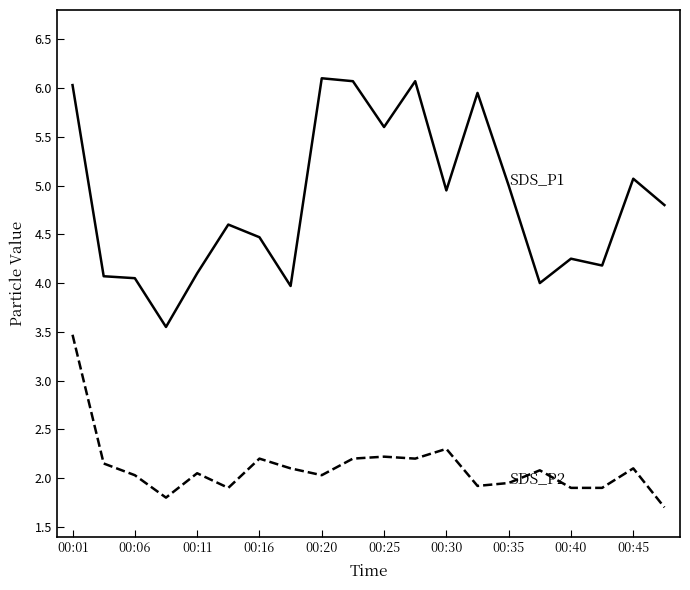

What is the greatest value displayed?

6.1